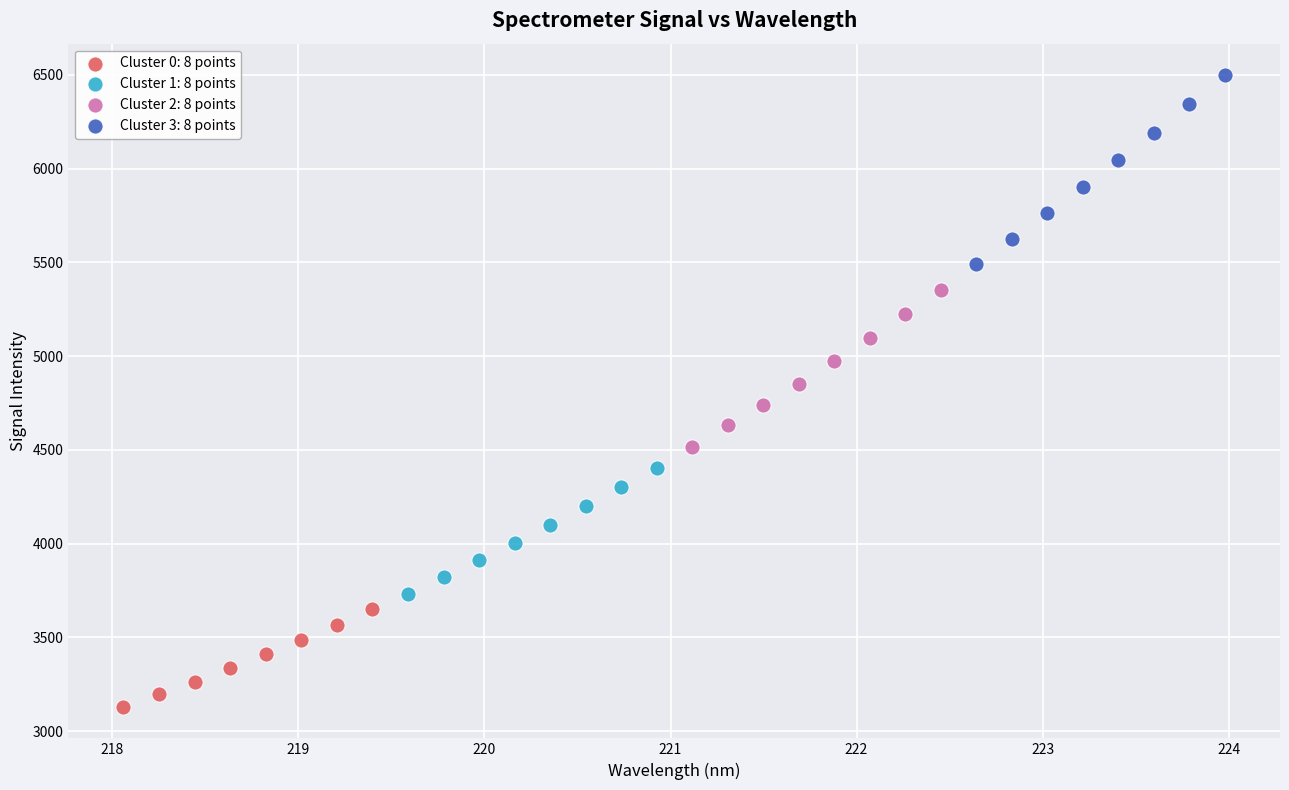

Which series reaches the minimum Y coordinate?

Cluster 0: 8 points